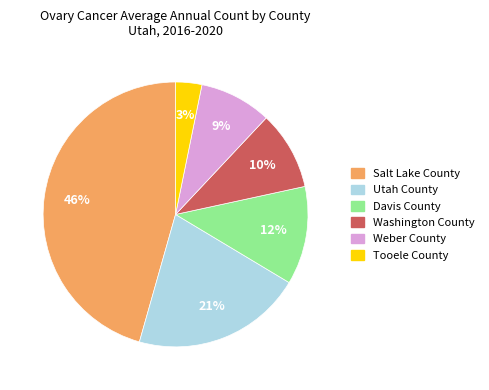

To the nearest percent, what percentage of the pie is Salt Lake County?

46%